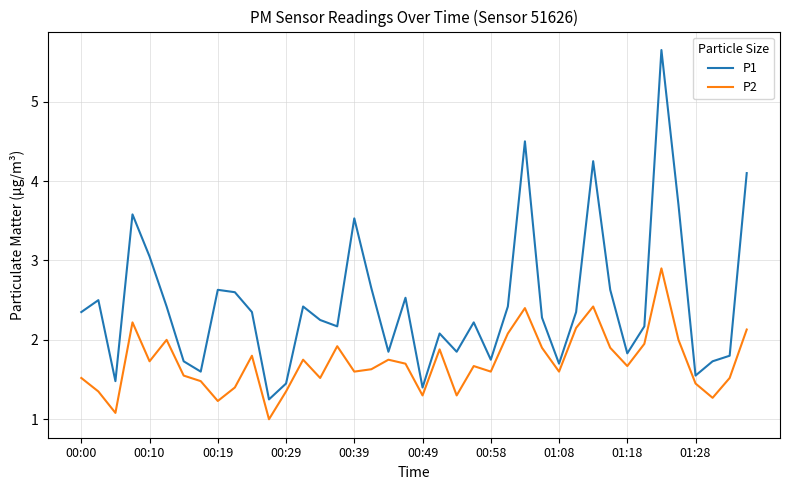

Which series has the widest spread of values?

P1